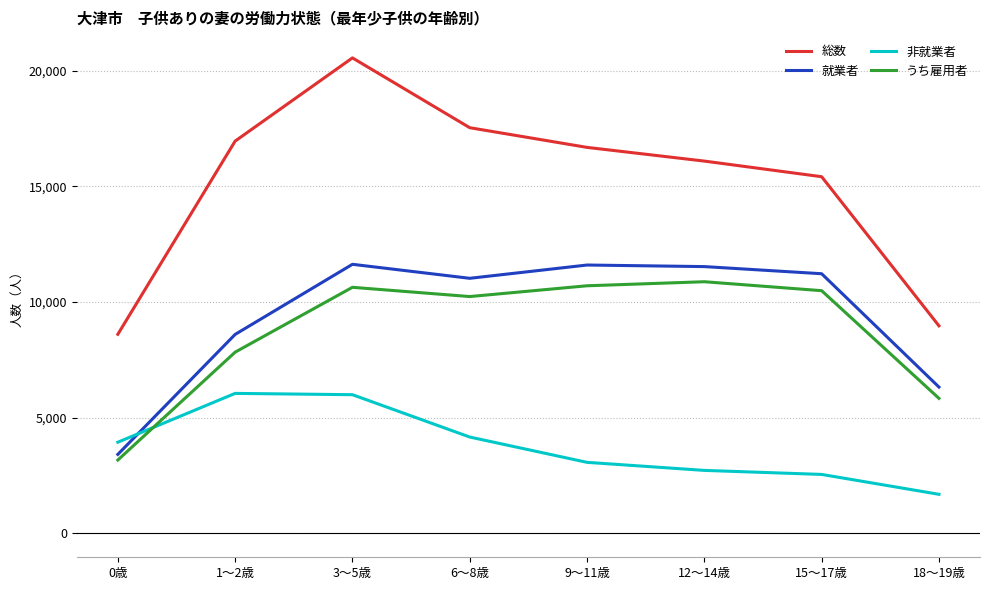

Is the value of うち雇用者 at 9～11歳 greater than the value of 総数 at 6～8歳?

No